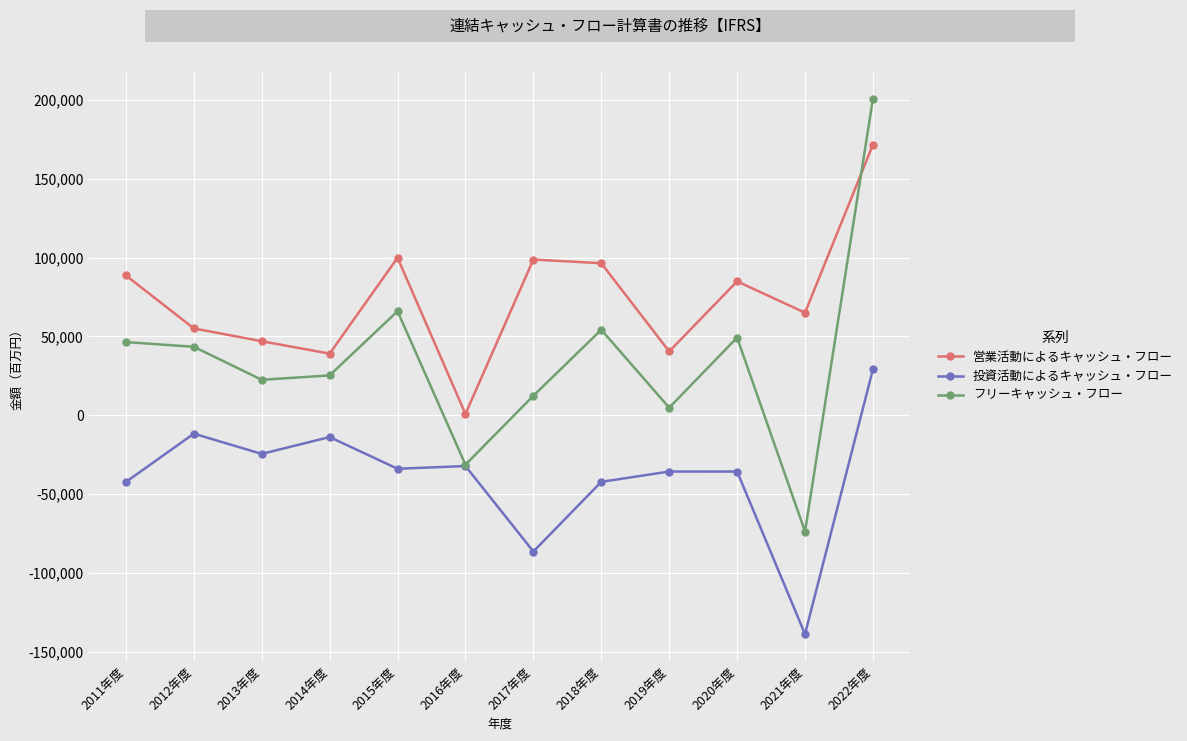

What is the approximate value of 営業活動によるキャッシュ・フロー at 2017年度, to the nearest 10?

98810